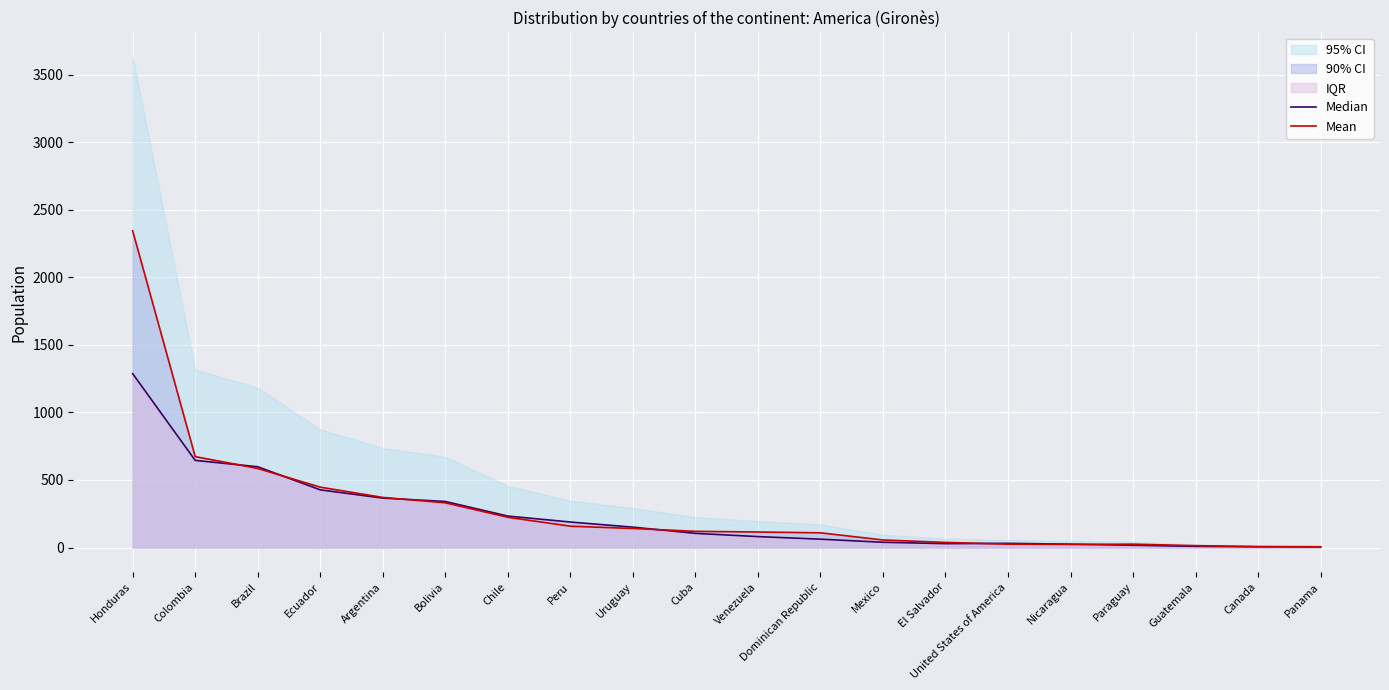

Rank the series by their maximum value, from highest to lowest.

Mean, Median